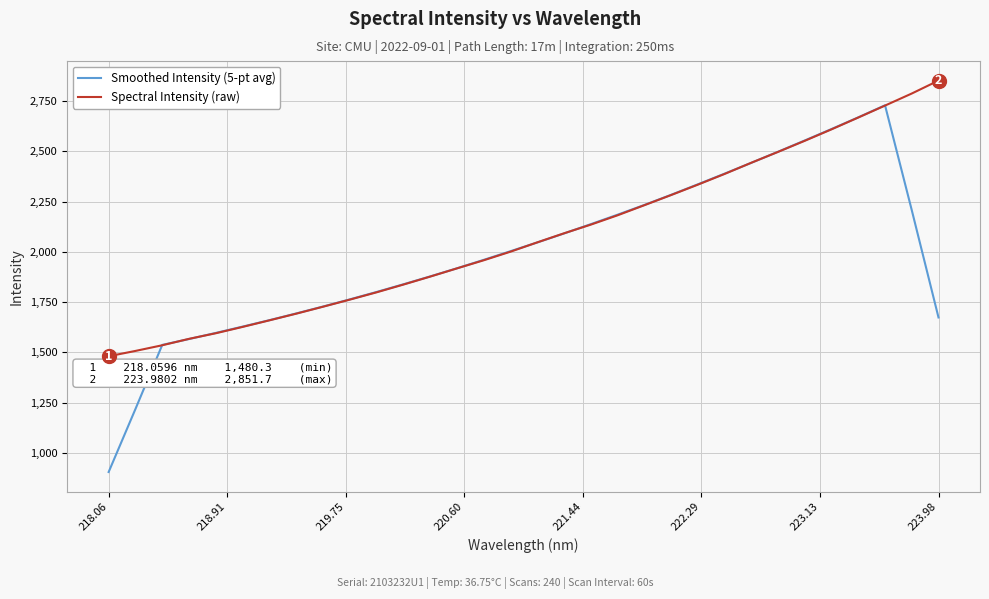

Which series has the largest range (max minus min)?

Smoothed Intensity (5-pt avg)